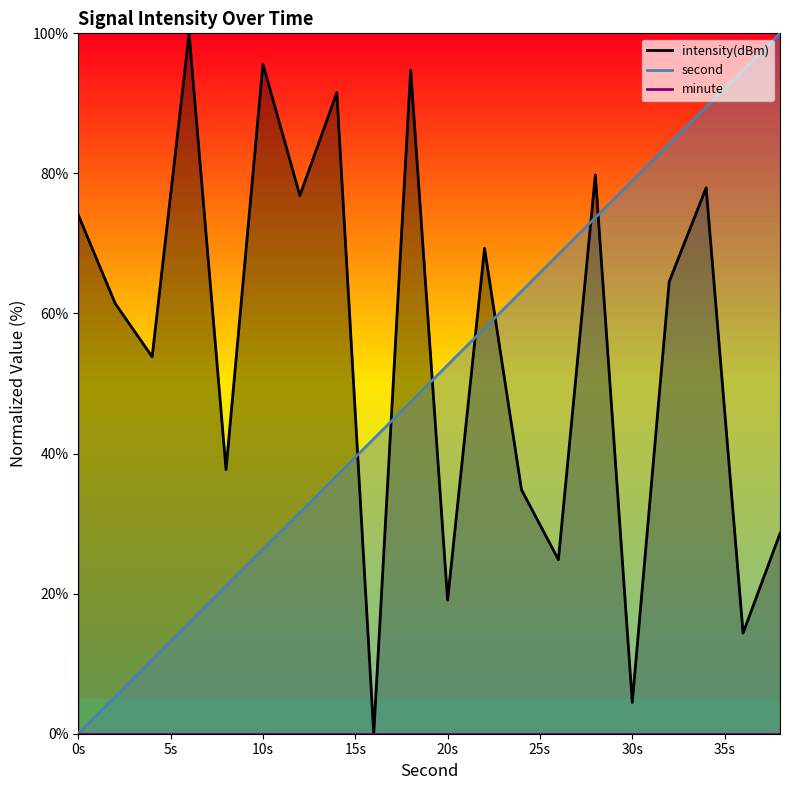

The second series shows 89.5 at 34. True or false?

True